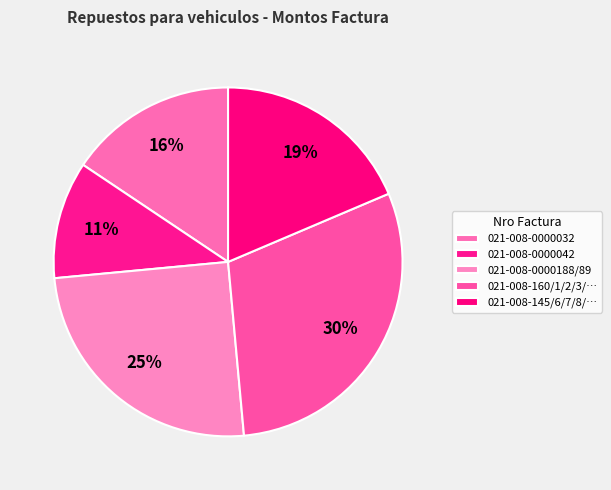

How many segments does this pie chart have?

5